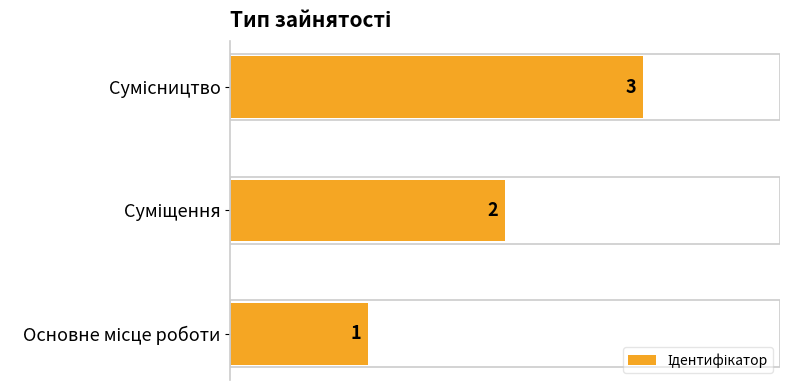

What is the sum of all values?

6